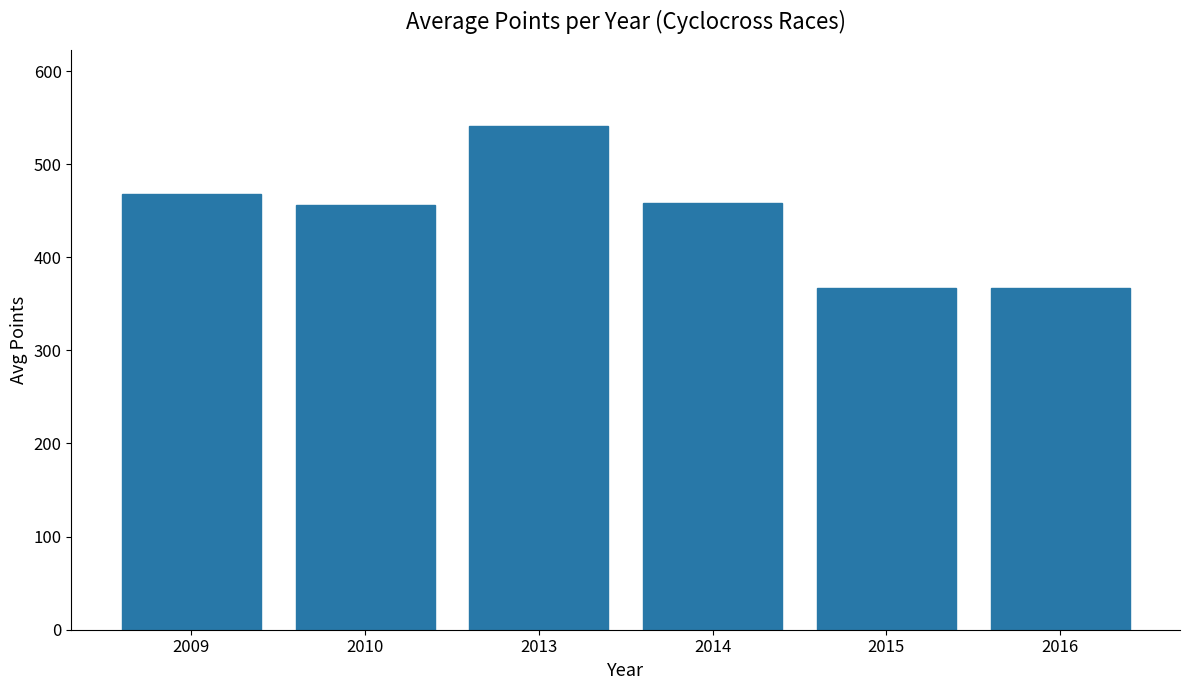

Are the bars grouped side by side (vs. stacked)?

No